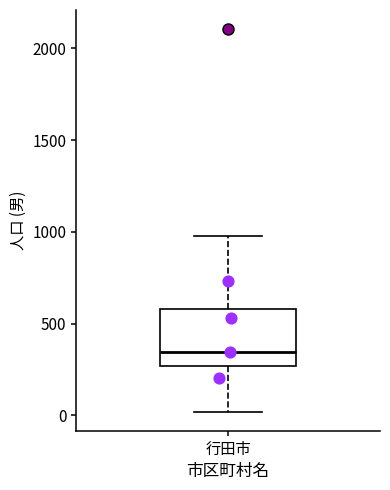

Transcribe this box plot: give where the median line is, the range the box spans, and where the two whiskers end, as read against the y-axis. The values are not printed on the chart, so give them approximately, as read against the axis.

median 350, box 250 to 600, whiskers 0 to 1000